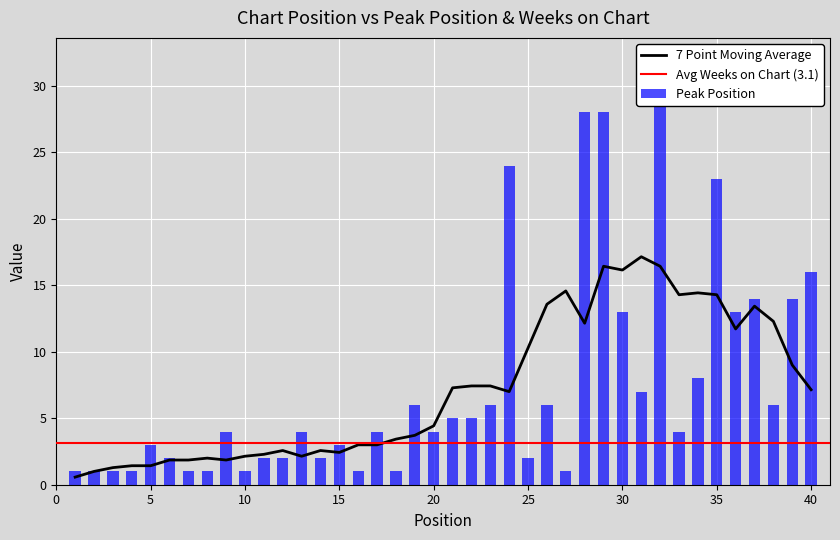

Reading right to left, transcribe all the data shown in this chart.

16	14	6	14	13	23	8	4	32	7	13	28	28	1	6	2	24	6	5	5	4	6	1	4	1	3	2	4	2	2	1	4	1	1	2	3	1	1	1	1